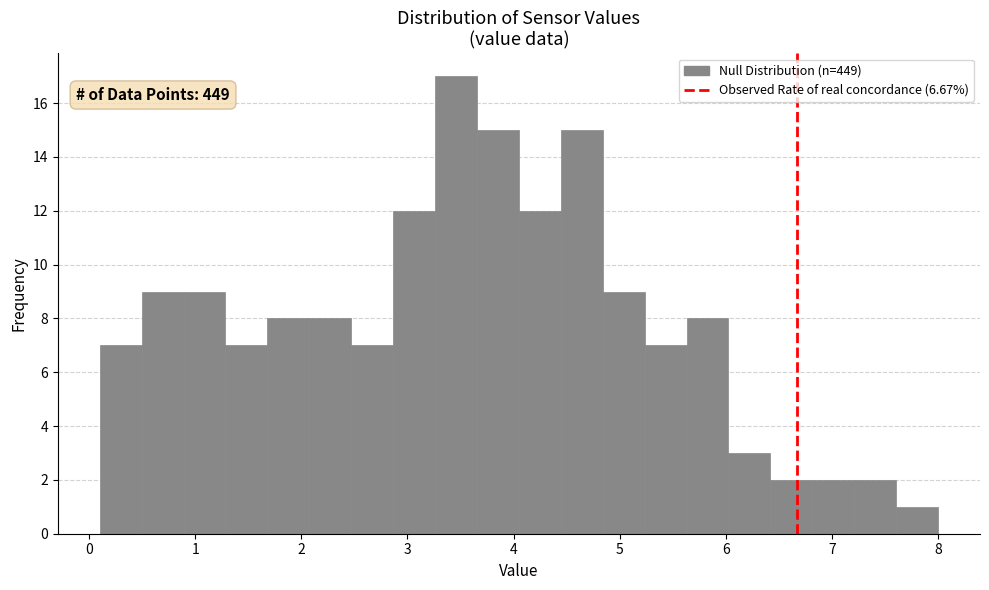

Read against the x-axis, roughly where is the centre of the tallest bar?

3.5